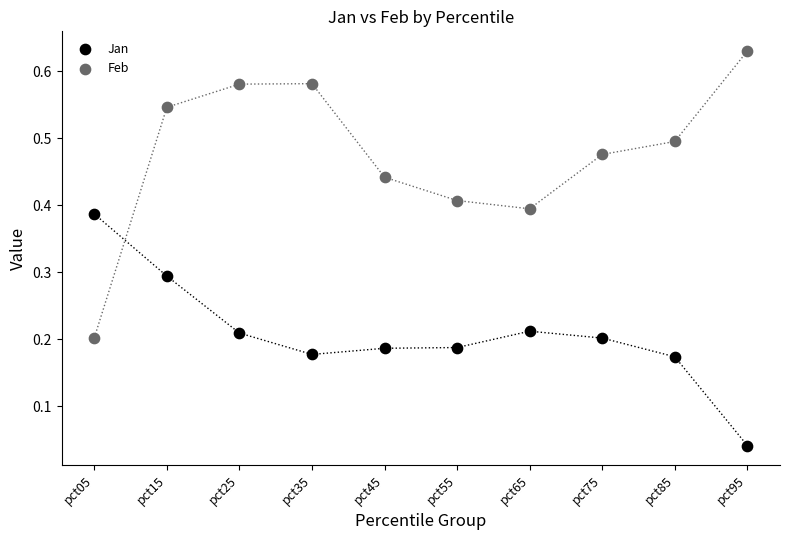

Which series has the widest spread of Y values?

Feb